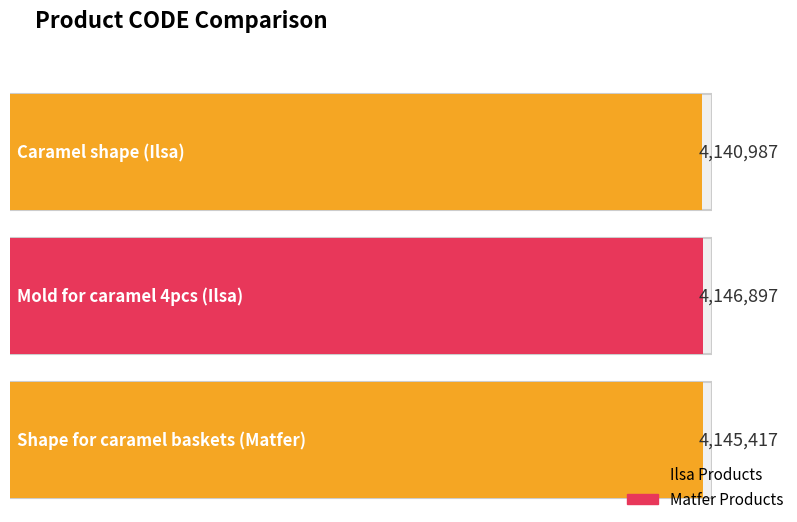

Reading right to left, what are all the values shown in this chart?

4145417	4146897	4140987